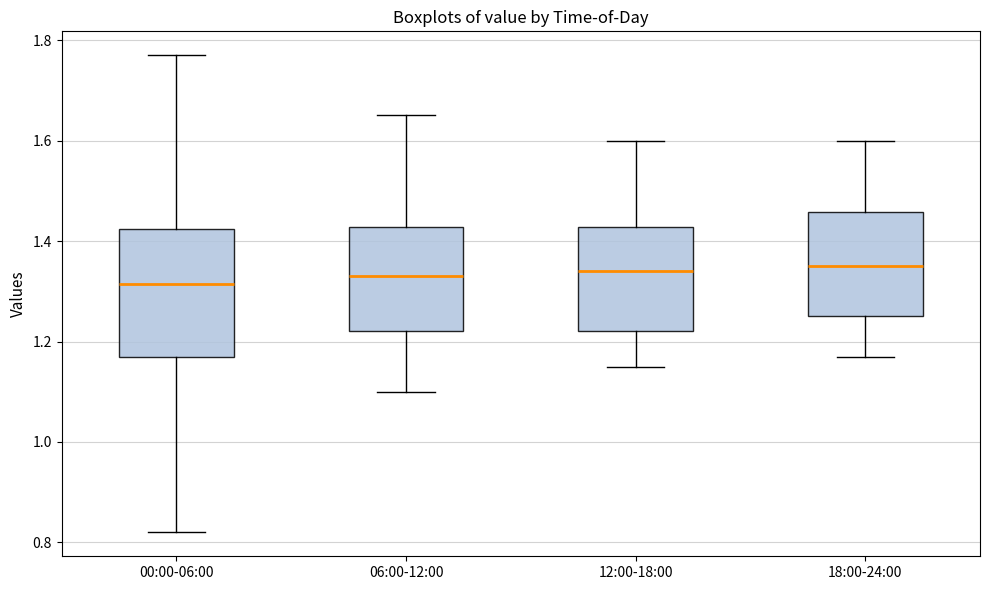

Reading left to right, read every box against the y-axis: the position of its median line, the range the box covers, and the ends of its whiskers. The values are not printed on the chart, so give them approximately, as read against the axis.

00:00-06:00: median 1.32, box 1.18 to 1.42, whiskers 0.82 to 1.78
06:00-12:00: median 1.34, box 1.22 to 1.42, whiskers 1.10 to 1.66
12:00-18:00: median 1.34, box 1.22 to 1.42, whiskers 1.16 to 1.60
18:00-24:00: median 1.36, box 1.26 to 1.46, whiskers 1.18 to 1.60